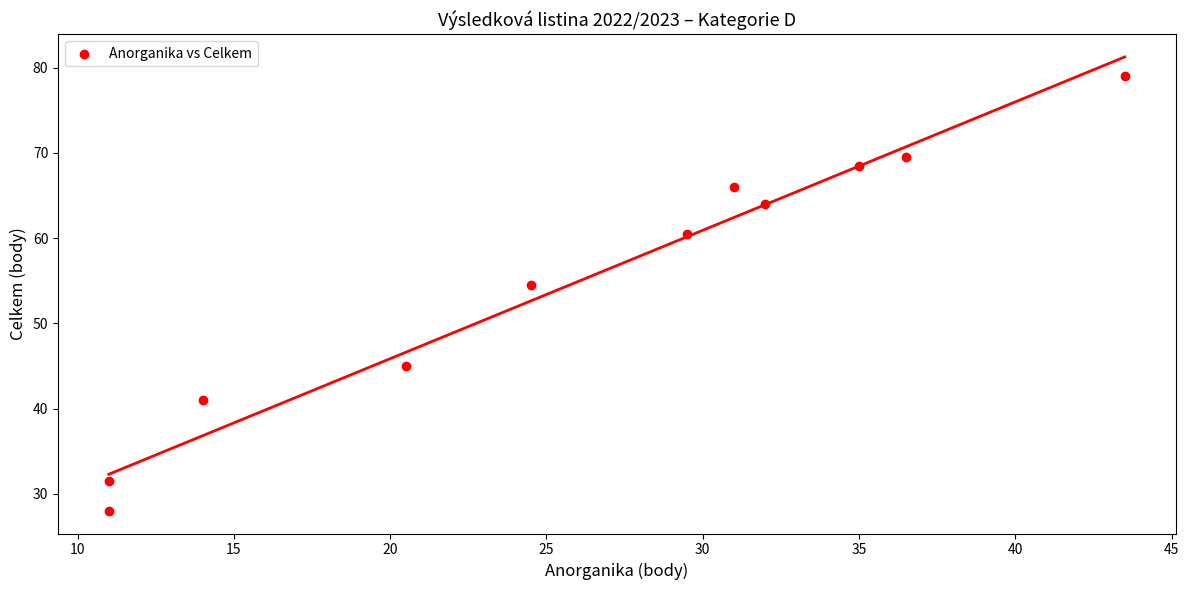

What Y value in the scatter plot is closest to 53?

54.5